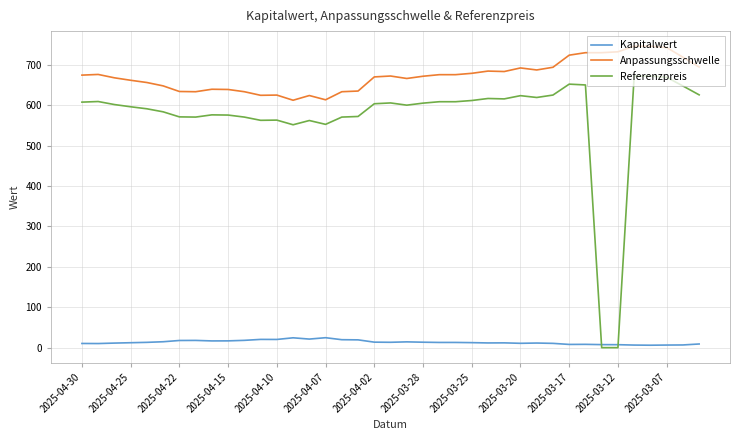

What is the greatest value displayed?

745.9